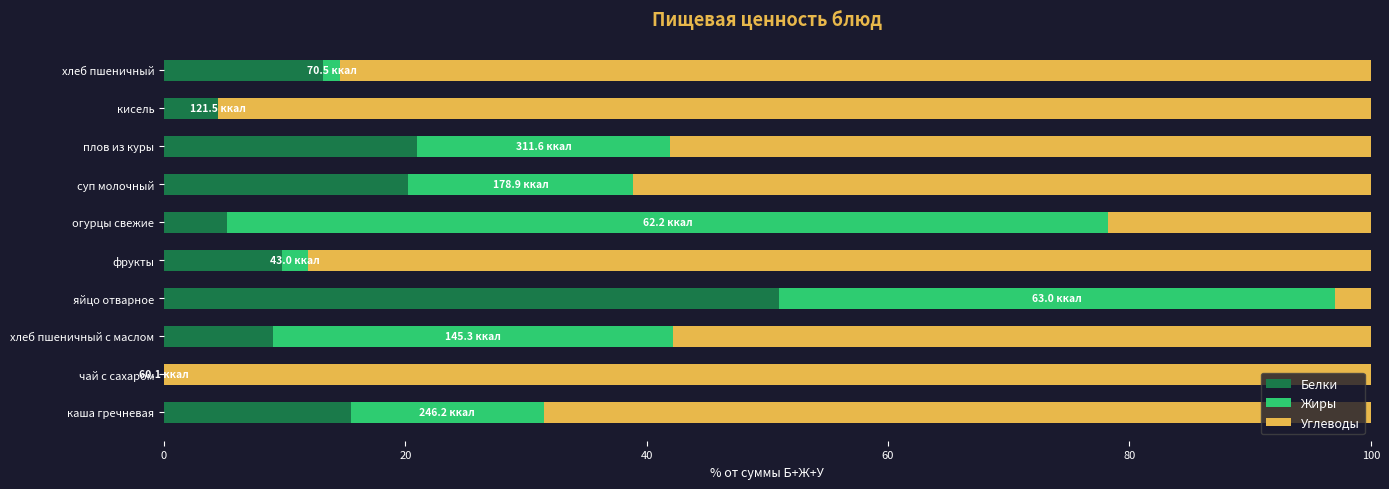

How many series are shown in this chart?

3